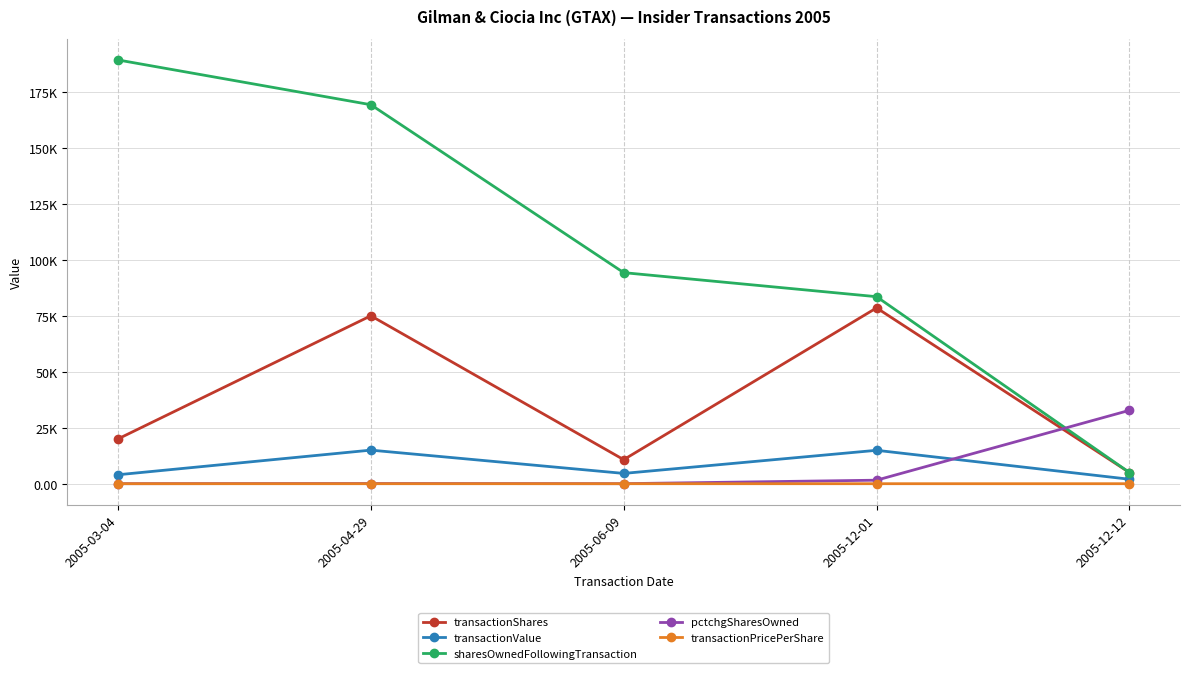

What are all the series names shown in the legend?

transactionShares, transactionValue, sharesOwnedFollowingTransaction, pctchgSharesOwned, transactionPricePerShare